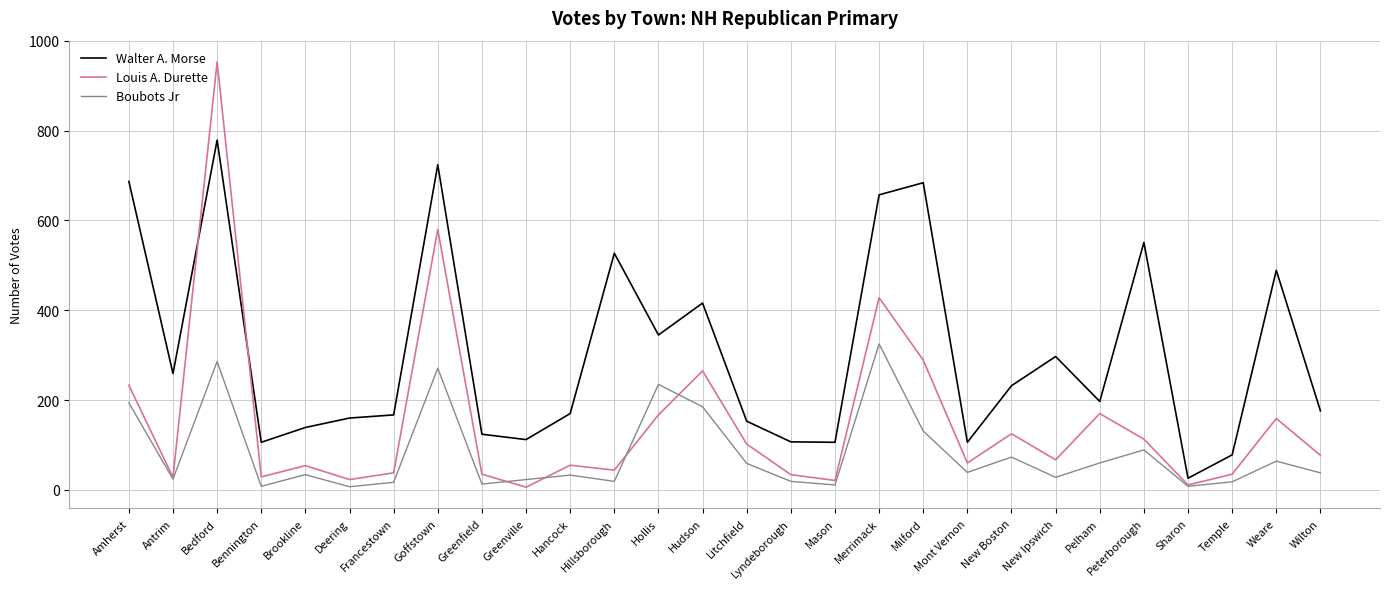

Rank the series at Bennington from lowest to highest value.

Boubots Jr, Louis A. Durette, Walter A. Morse